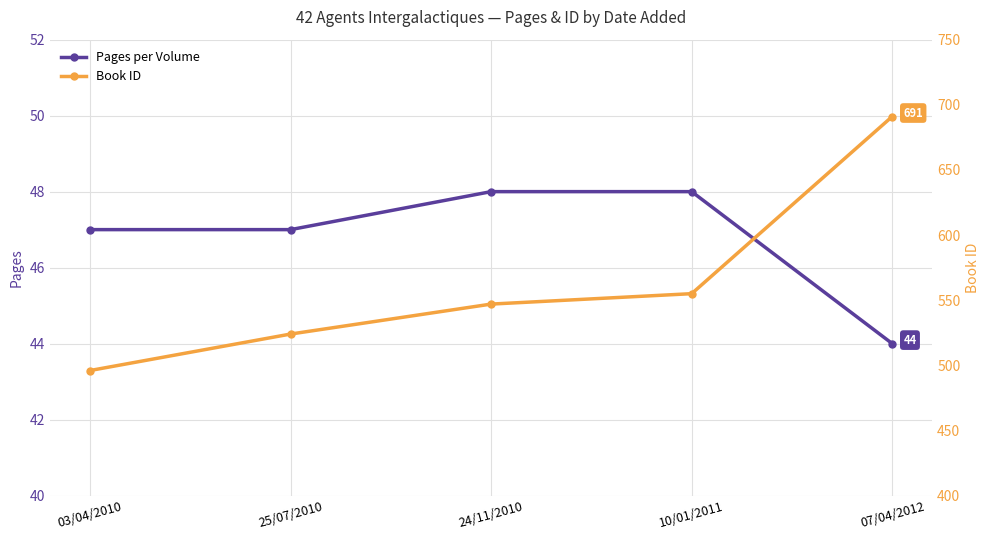

What is the spread (max minus min) of values at 07/04/2012?

647